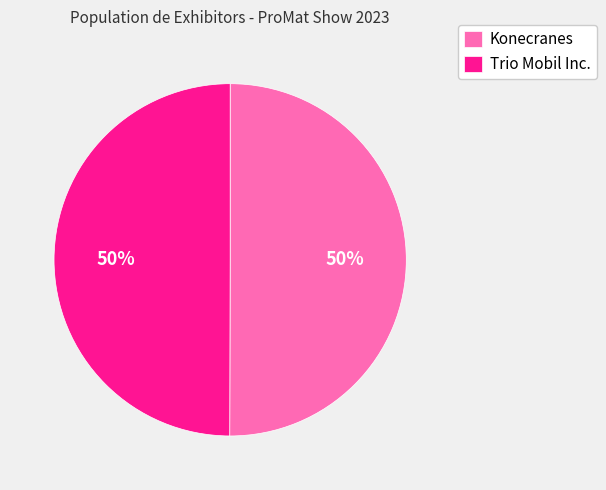

What is the ratio of the value at Trio Mobil Inc. to the value at Konecranes?

1.0